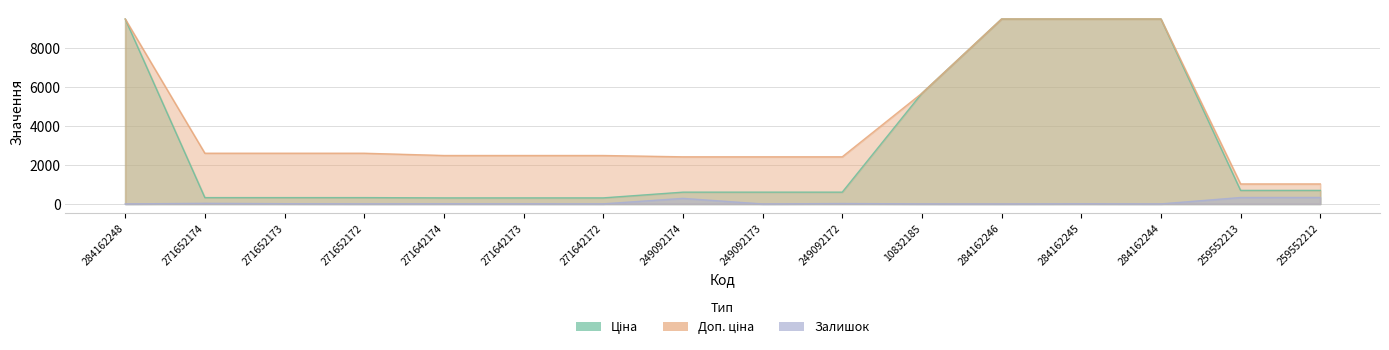

What is the difference between the Залишок values at 249092172 and 259552213?

309.0